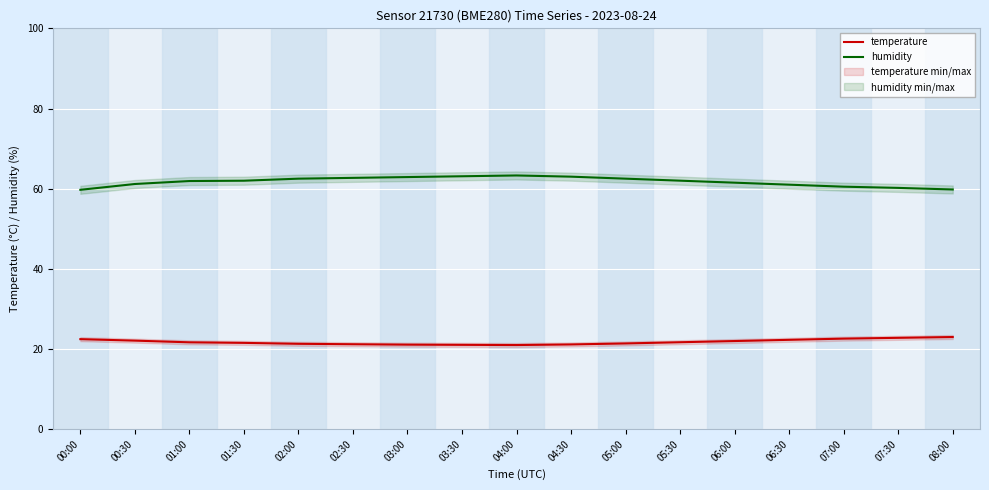

What is the label of the 1st point from the right?

08:00